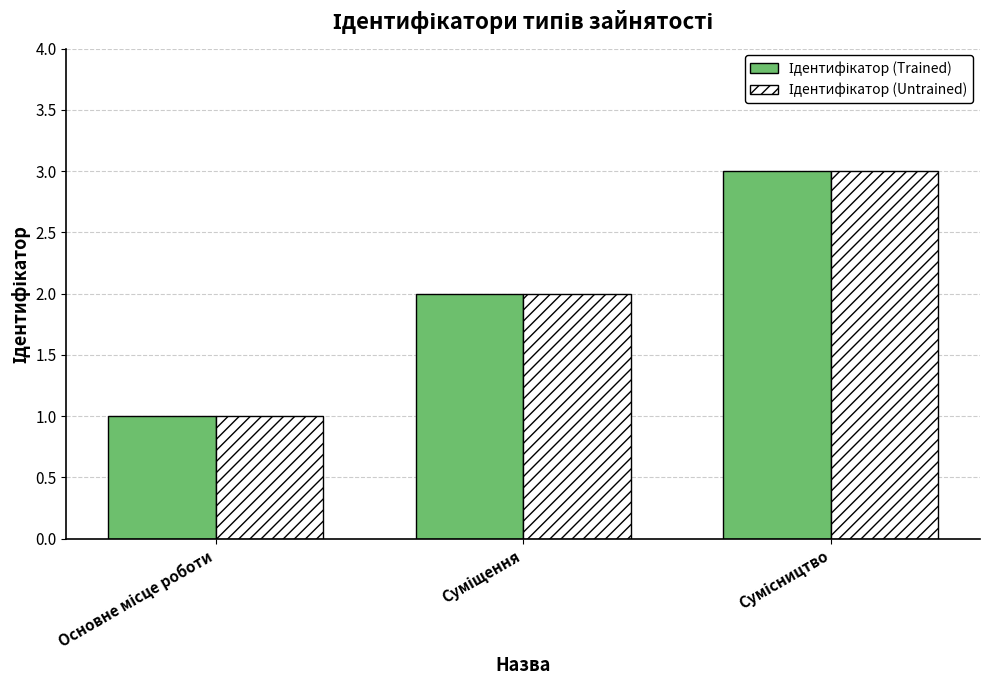

What is the maximum value shown in the chart?

3